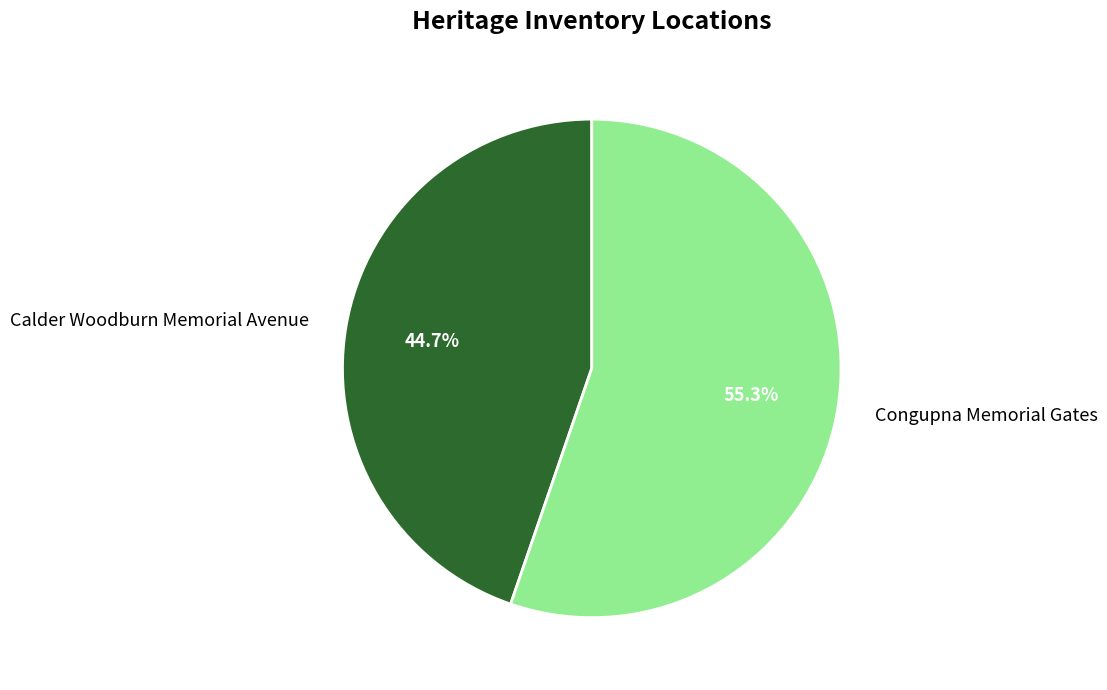

The Calder Woodburn Memorial Avenue slice represents 45% of the pie. True or false?

True